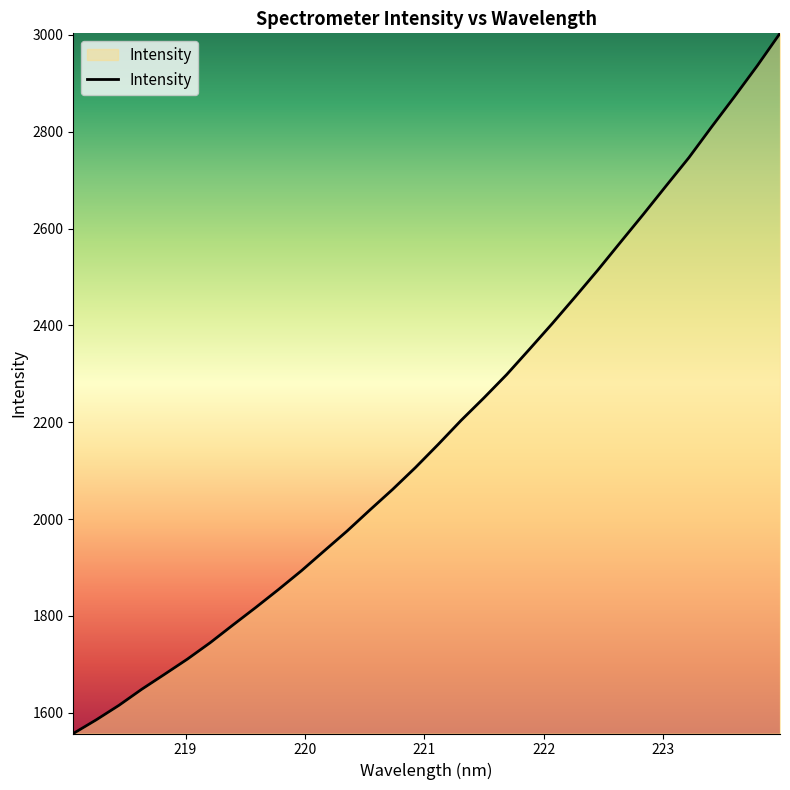

What is the smallest value displayed?

1557.0